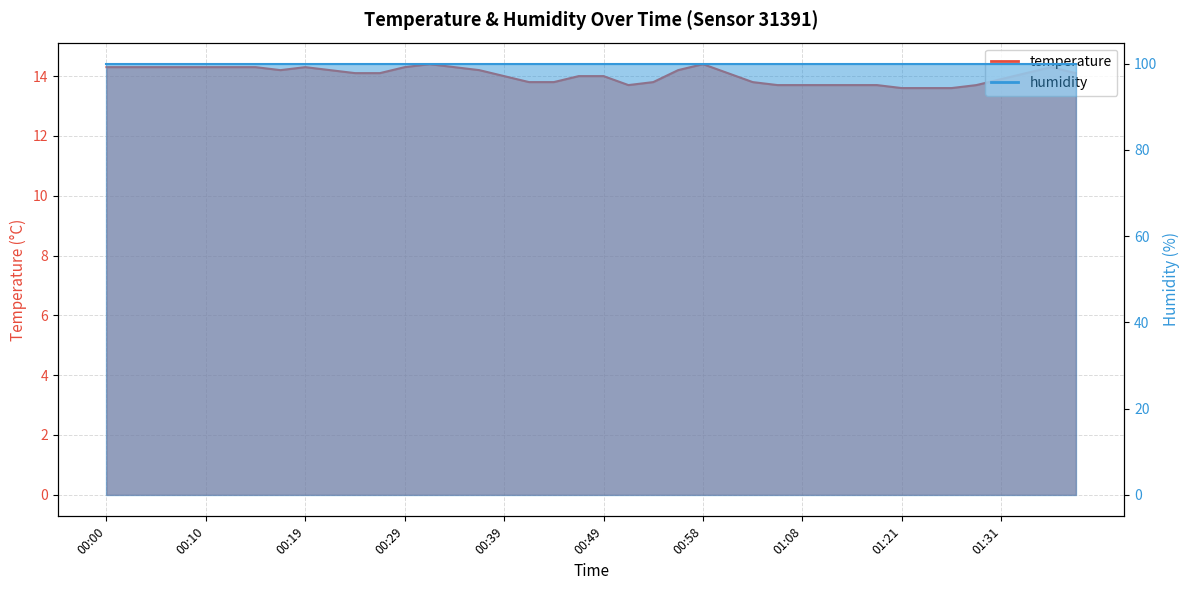

How many values are between 13 and 14?

18